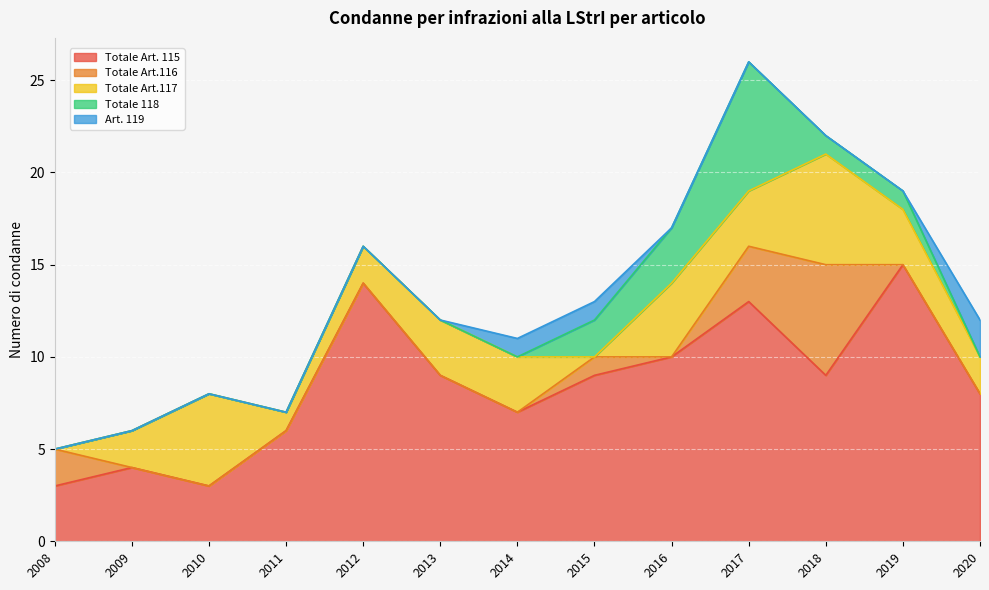

What are all the series names shown in the legend?

Totale Art. 115, Totale Art.116, Totale Art.117, Totale 118, Art. 119